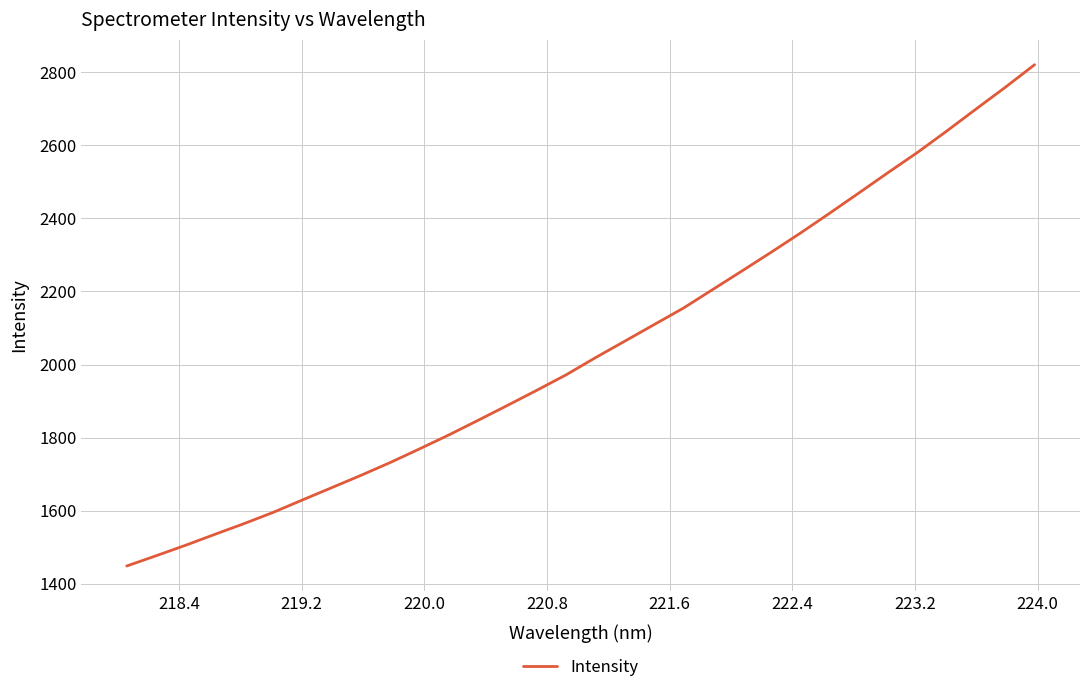

What is the maximum value shown in the chart?

2821.1